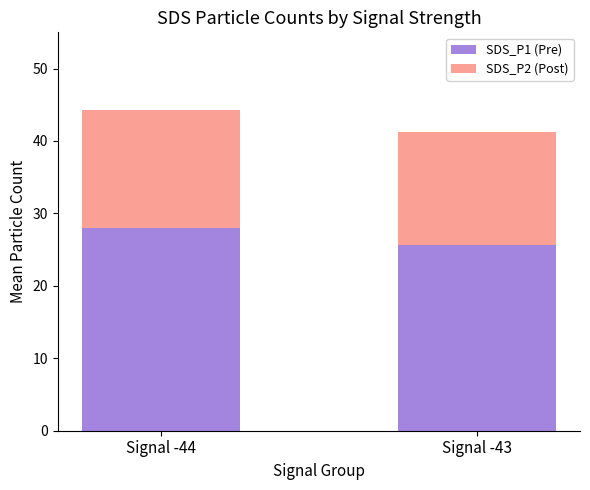

Is it true that SDS_P1 (Pre) equals 25.7 at Signal -43?

True